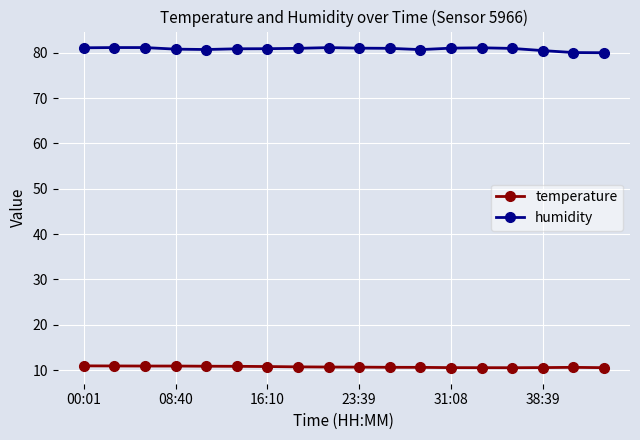

What is the smallest value displayed?

10.5